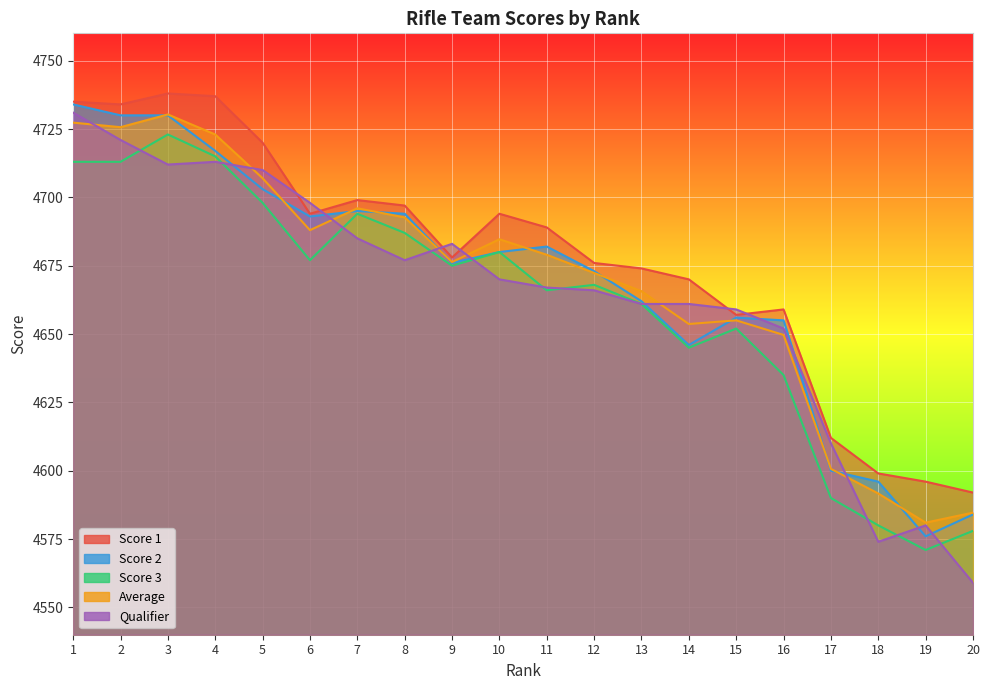

Is the value of Score 1 at 16 greater than the value of Average at 8?

No